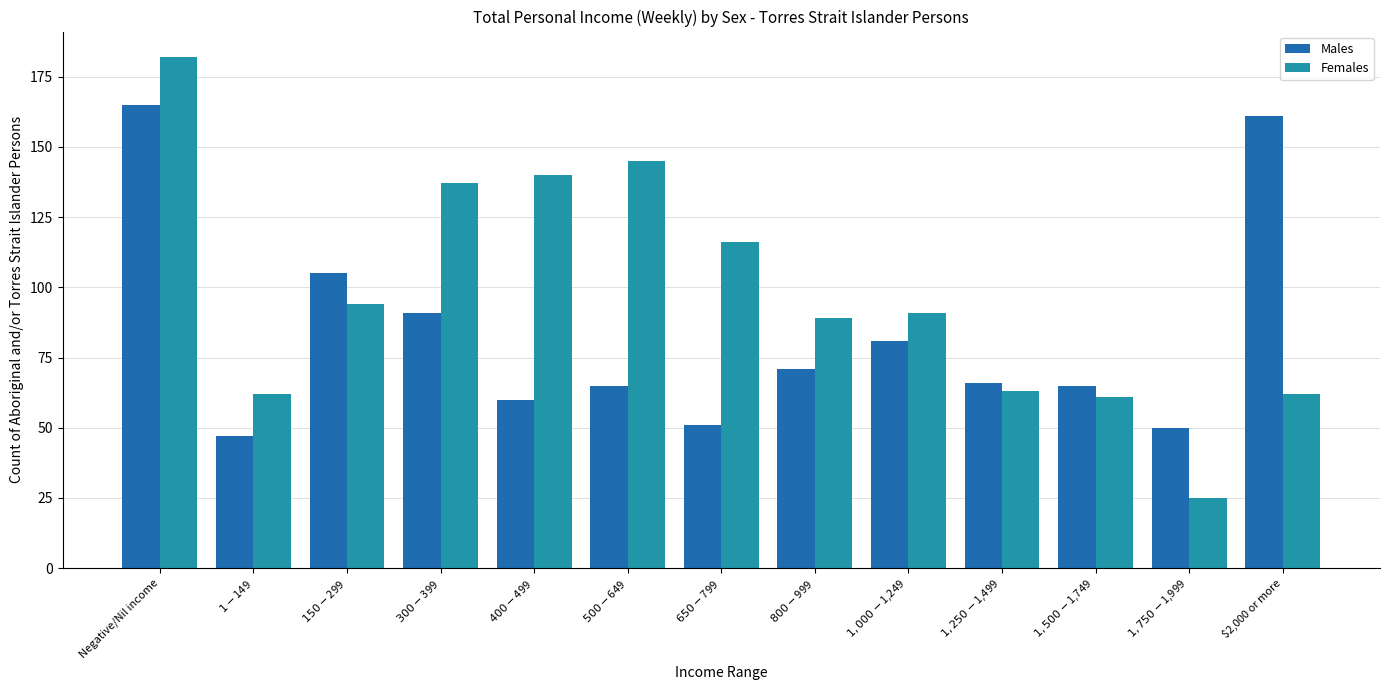

Reading right to left, what are all the values shown in this chart?

Males: 161	50	65	66	81	71	51	65	60	91	105	47	165
Females: 62	25	61	63	91	89	116	145	140	137	94	62	182